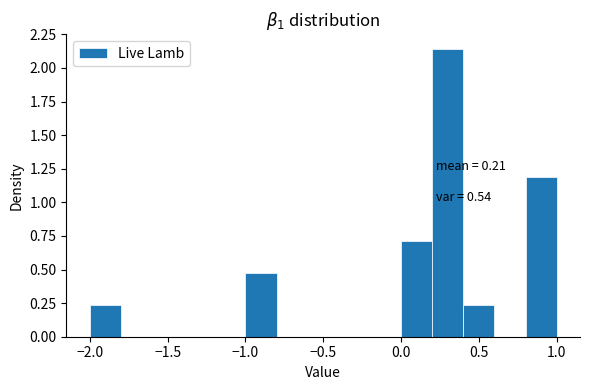

Which range on the x-axis has the tallest bar?

0.2 to 0.4